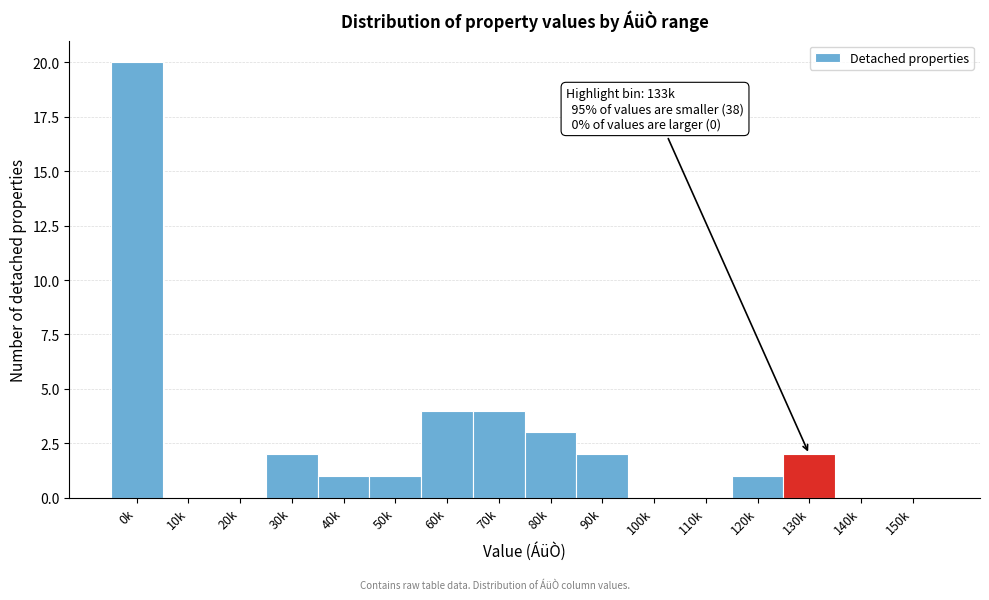

Reading left to right, extract all data points from this chart.

0k=20	10k=0	20k=0	30k=2	40k=1	50k=1	60k=4	70k=4	80k=3	90k=2	100k=0	110k=0	120k=1	130k=2	140k=0	150k=0